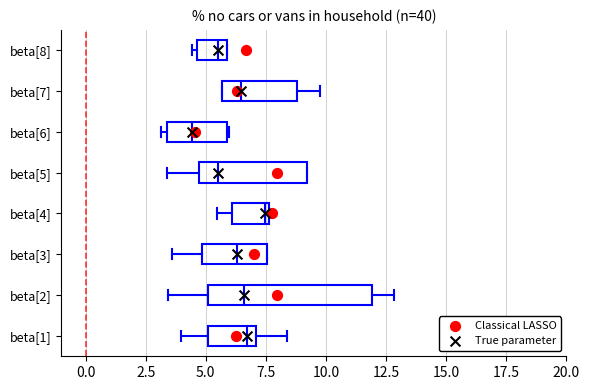

Where is the left edge of the box for beta[5] on the x-axis? The values are not printed on the chart, so give them approximately, as read against the axis.

4.5